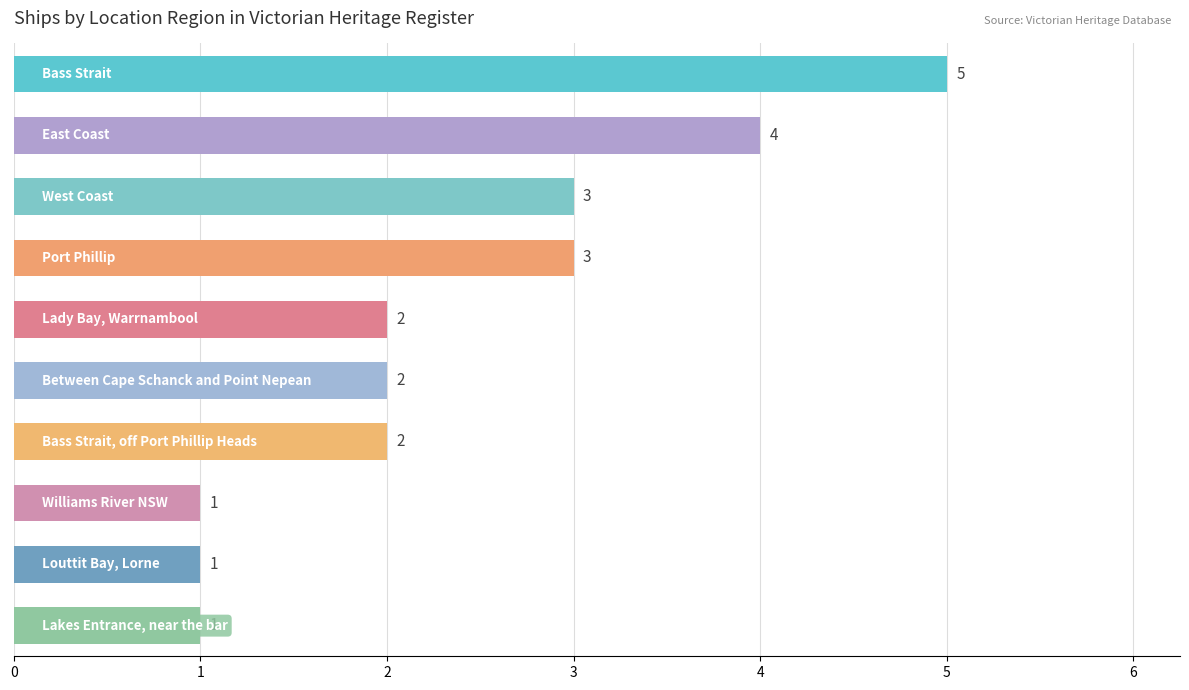

What is the greatest value displayed?

5